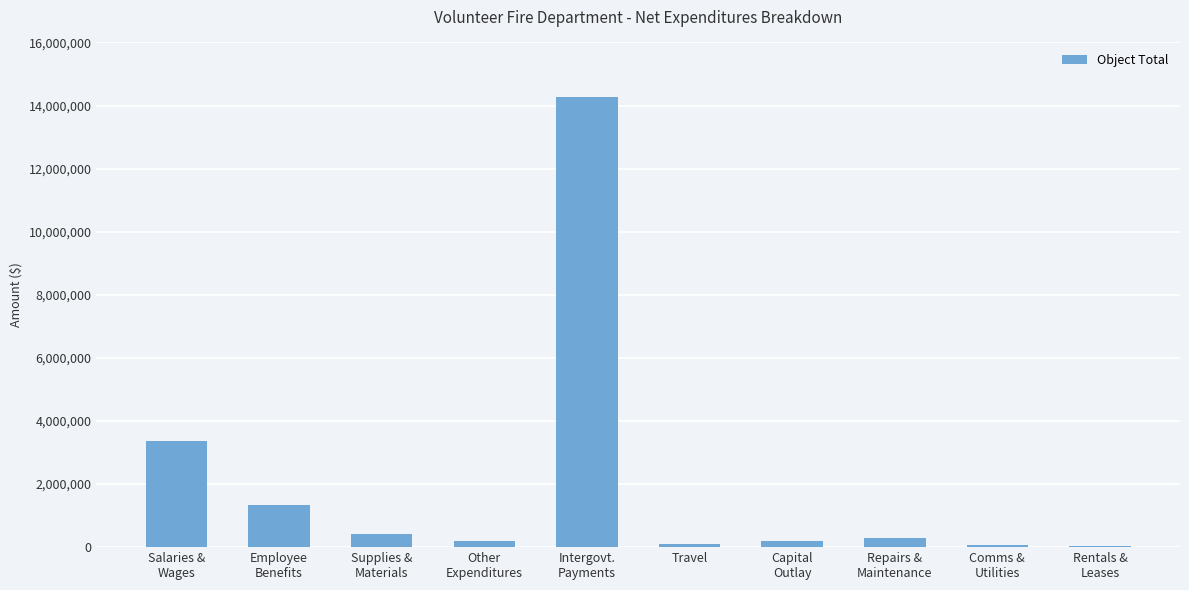

Read the value at Intergovt.
Payments.

14285946.6